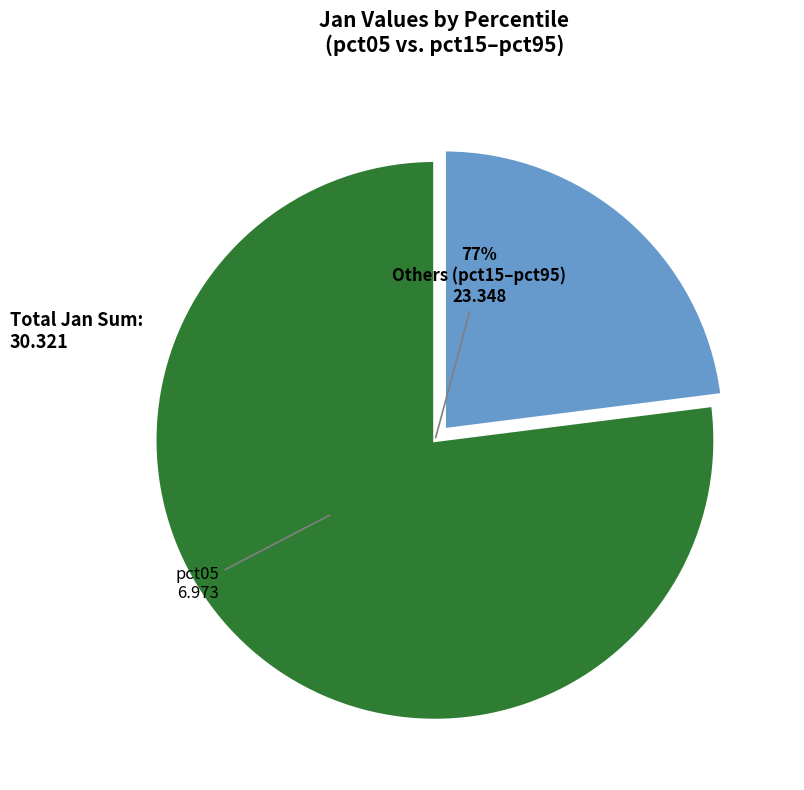

Rank the categories by value from highest to lowest.

Others (pct15–pct95), pct05